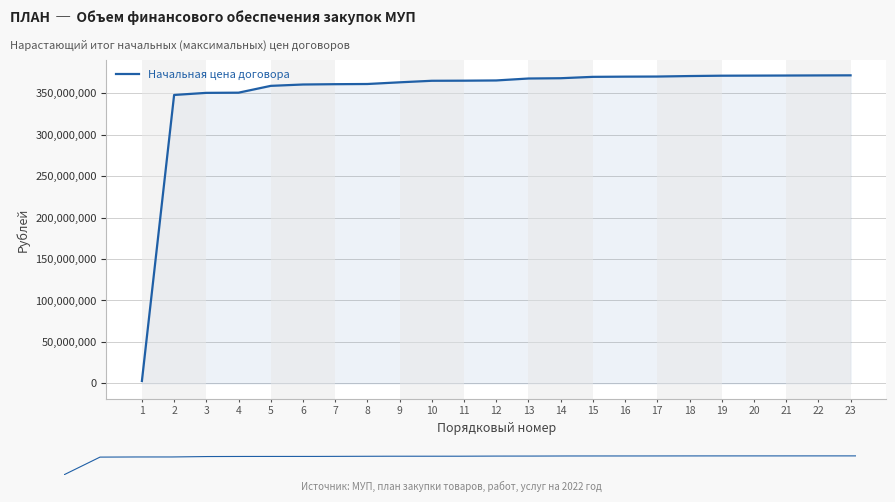

Where is the data nearest to the value 187170374?

2